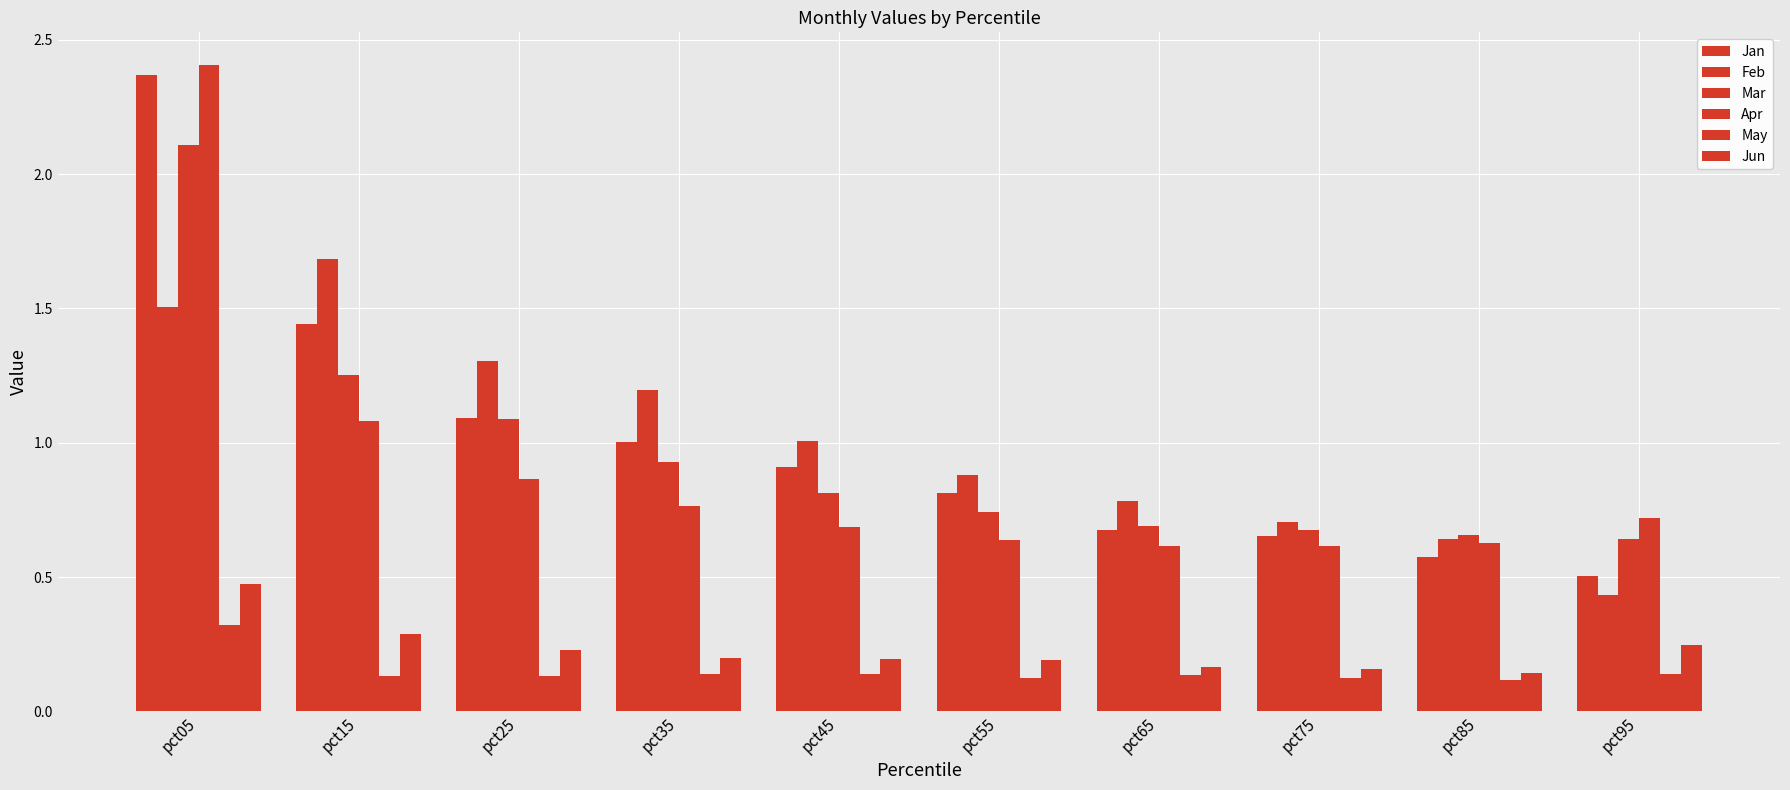

How many categories are shown in the chart?

10